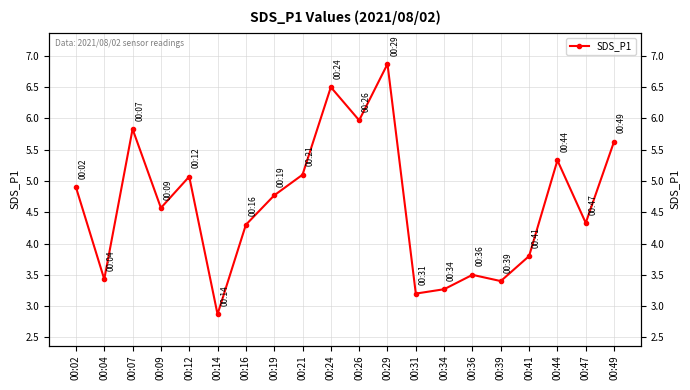

How many interior local peaks (higher than both neighbors) does the data have?

6